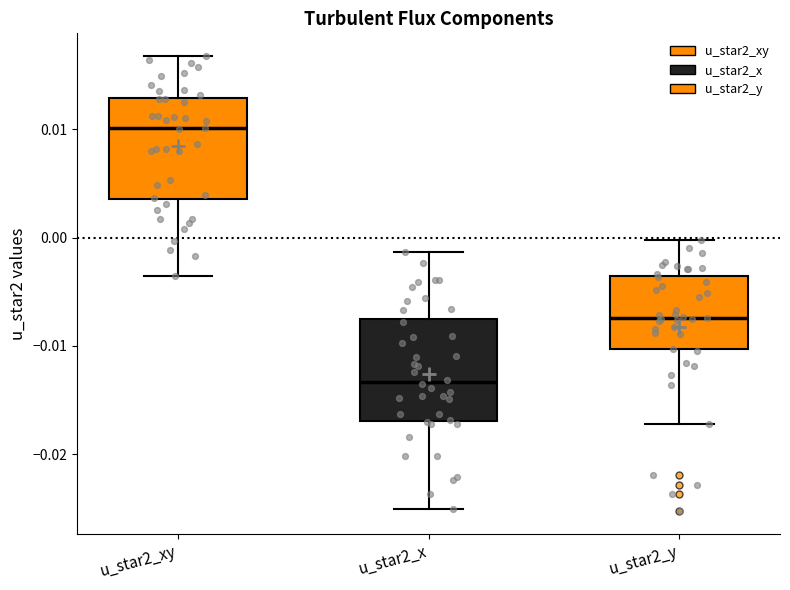

Which box has the highest median line?

u_star2_xy